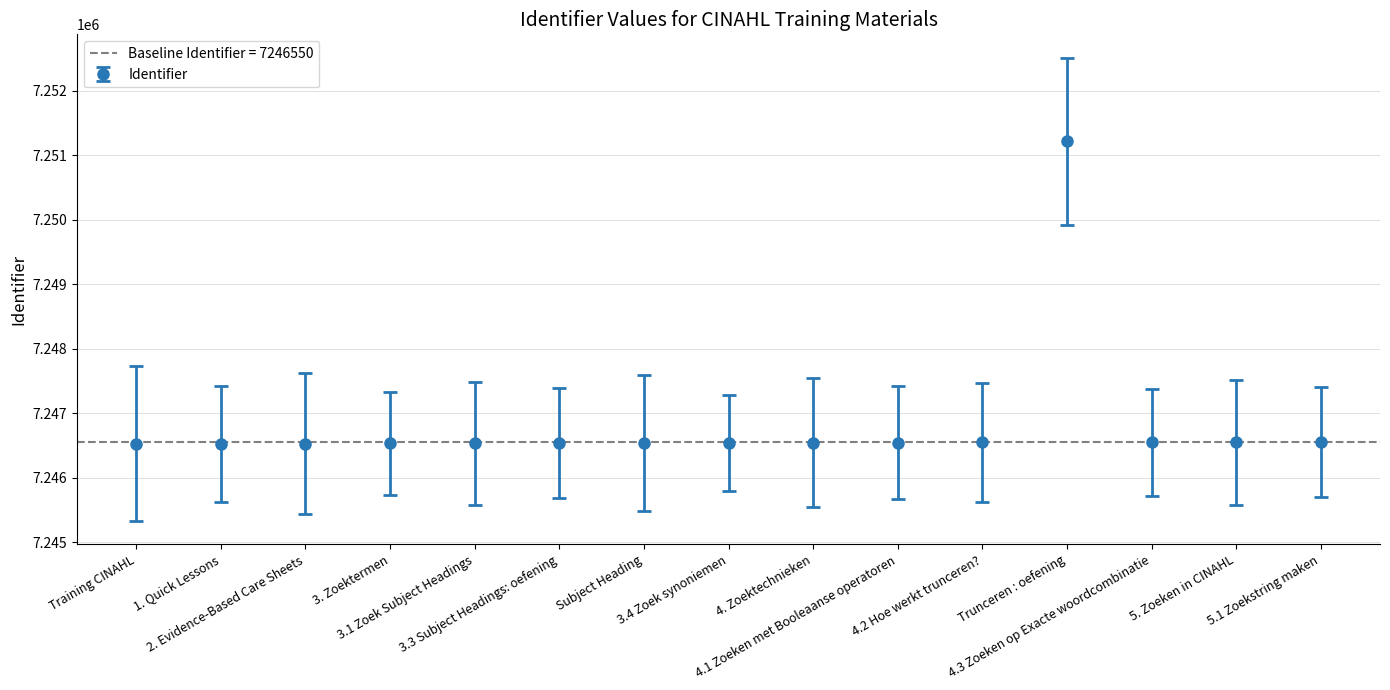

What is the sum of the values at 4.2 Hoe werkt trunceren? and 1. Quick Lessons?

14493078